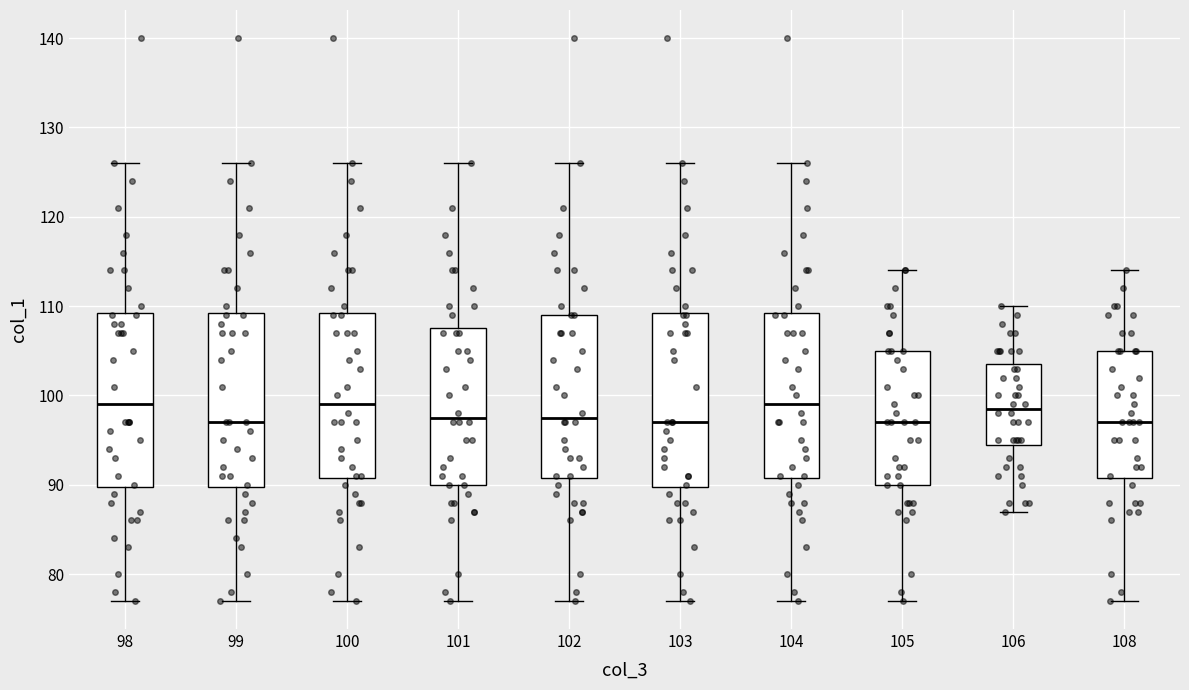

Reading left to right, transcribe this box plot: for each box, give where its median line is, the range the box spans, and where its two whiskers end, as read against the y-axis. The values are not printed on the chart, so give them approximately, as read against the axis.

98: median 99, box 90 to 109, whiskers 77 to 126
99: median 97, box 90 to 109, whiskers 77 to 126
100: median 99, box 91 to 109, whiskers 77 to 126
101: median 98, box 90 to 108, whiskers 77 to 126
102: median 98, box 91 to 109, whiskers 77 to 126
103: median 97, box 90 to 109, whiskers 77 to 126
104: median 99, box 91 to 109, whiskers 77 to 126
105: median 97, box 90 to 105, whiskers 77 to 114
106: median 99, box 95 to 104, whiskers 87 to 110
108: median 97, box 91 to 105, whiskers 77 to 114